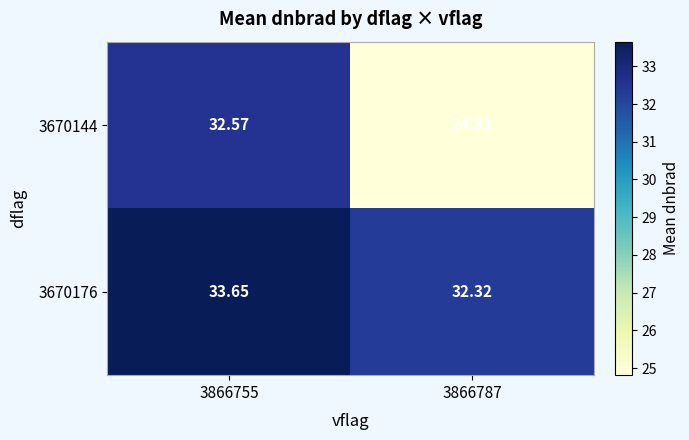

Is the value of 3670176 at 3866755 greater than the value of 3670144 at 3866755?

Yes